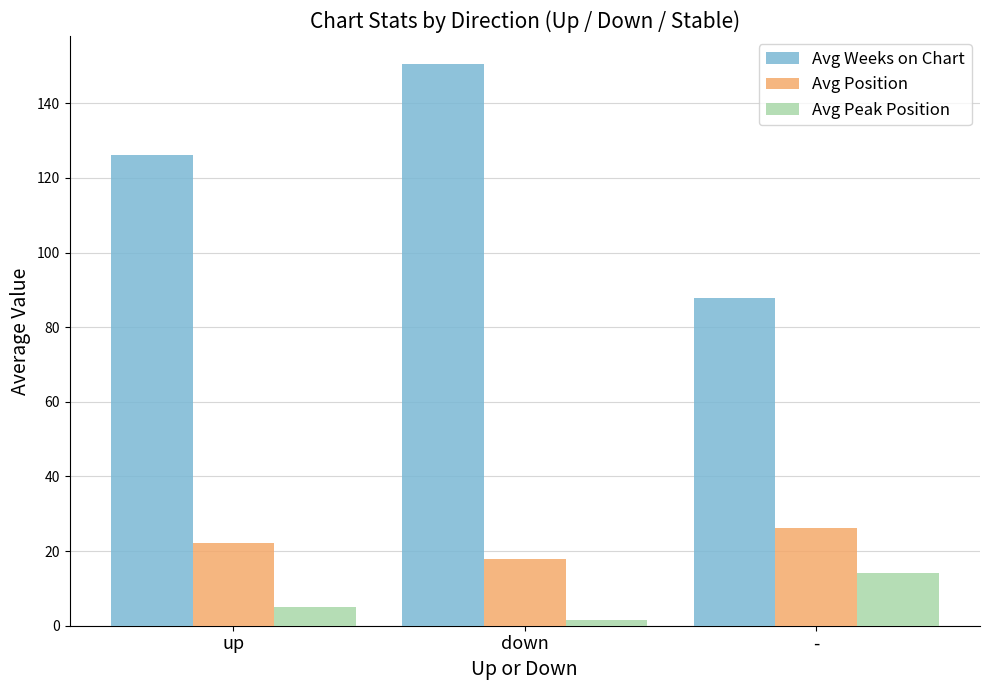

What is the difference between the Avg Peak Position values at up and down?

3.4